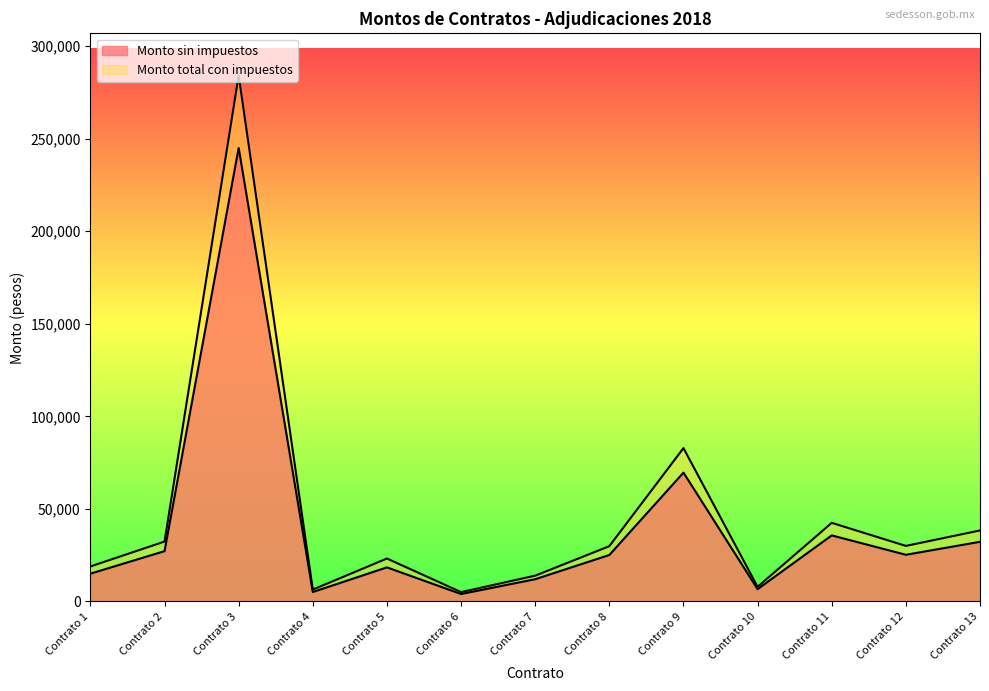

Where is Monto sin impuestos nearest to the value 124480?

Contrato 9